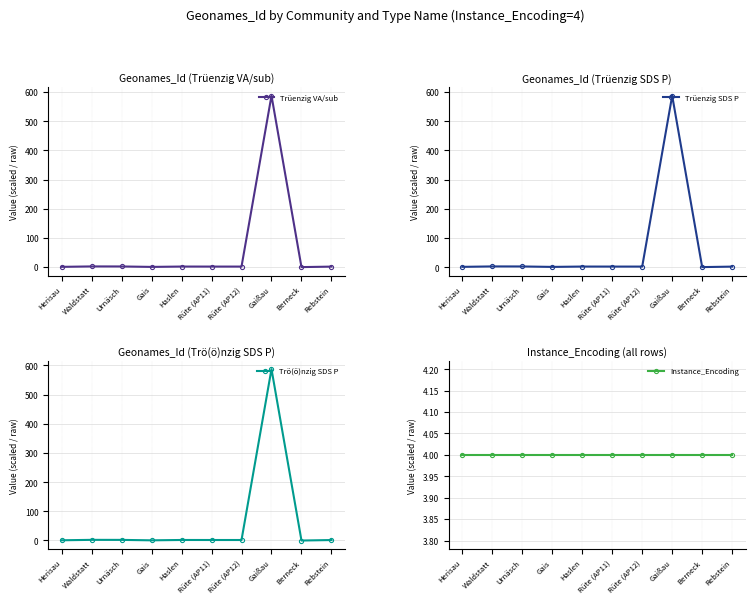

At Waldstatt, list the series in order from smallest to largest.

Trö(ö)nzig SDS P, Trüenzig VA/sub, Trüenzig SDS P, Instance_Encoding